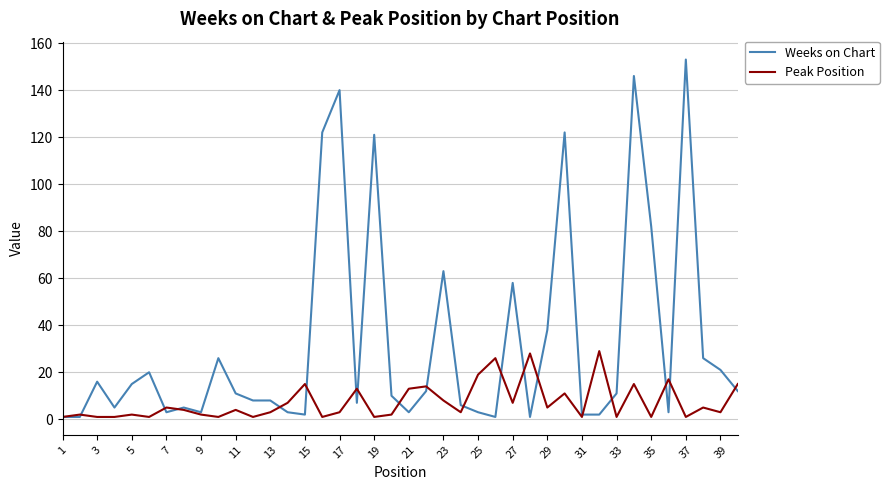

What is the maximum value for Weeks on Chart?

153